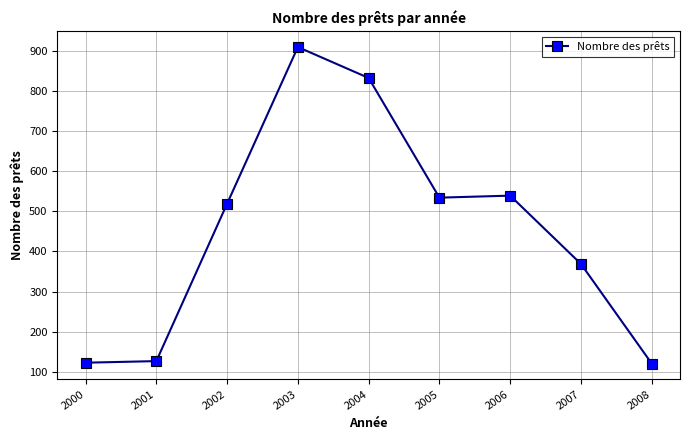

At which category does the data reach its first local peak?

2003